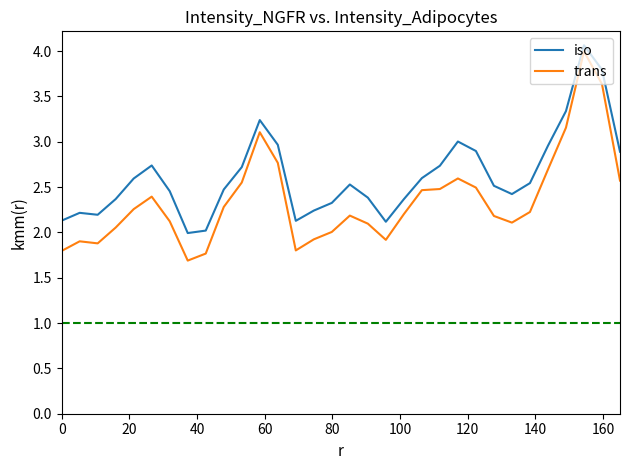

List the series in order of their overall mean, highest first.

iso, trans